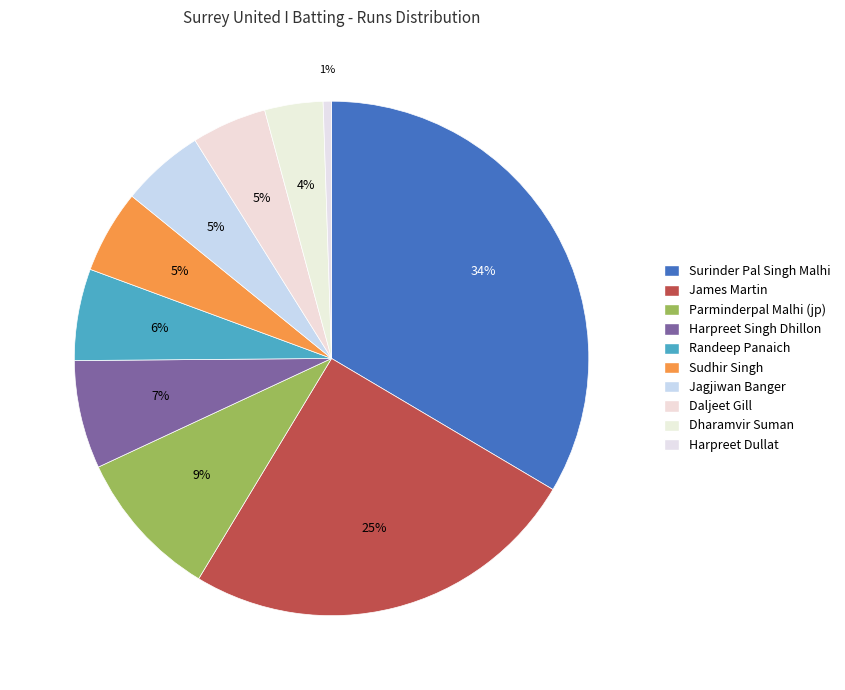

To the nearest percent, what portion does Dharamvir Suman represent?

4%